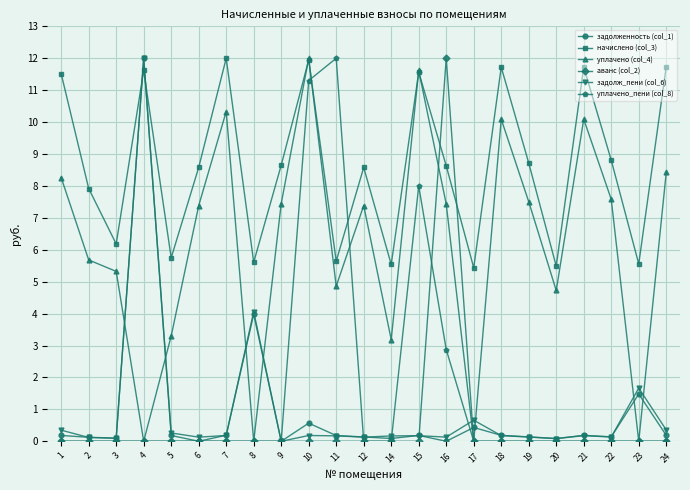

The value of уплачено (col_4) at 20 is 1.3. True or false?

False